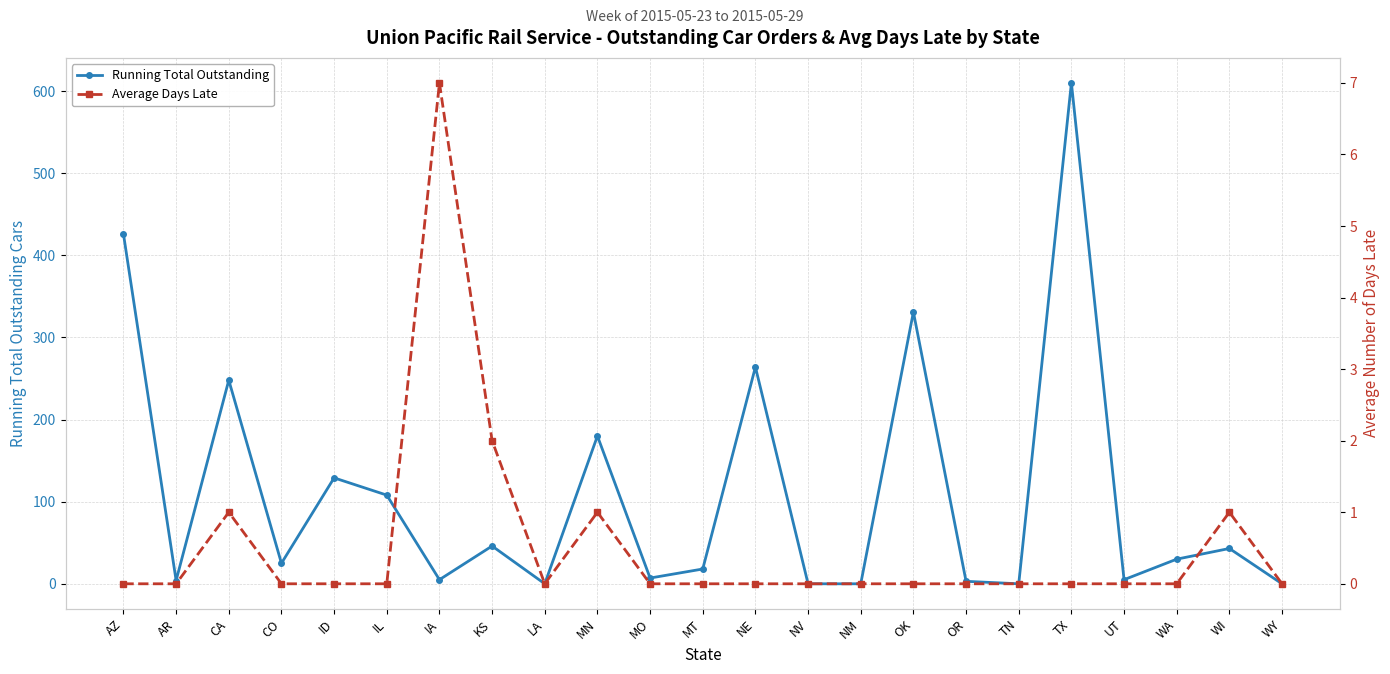

At CA, list the series in order from largest to smallest.

Running Total Outstanding, Average Days Late